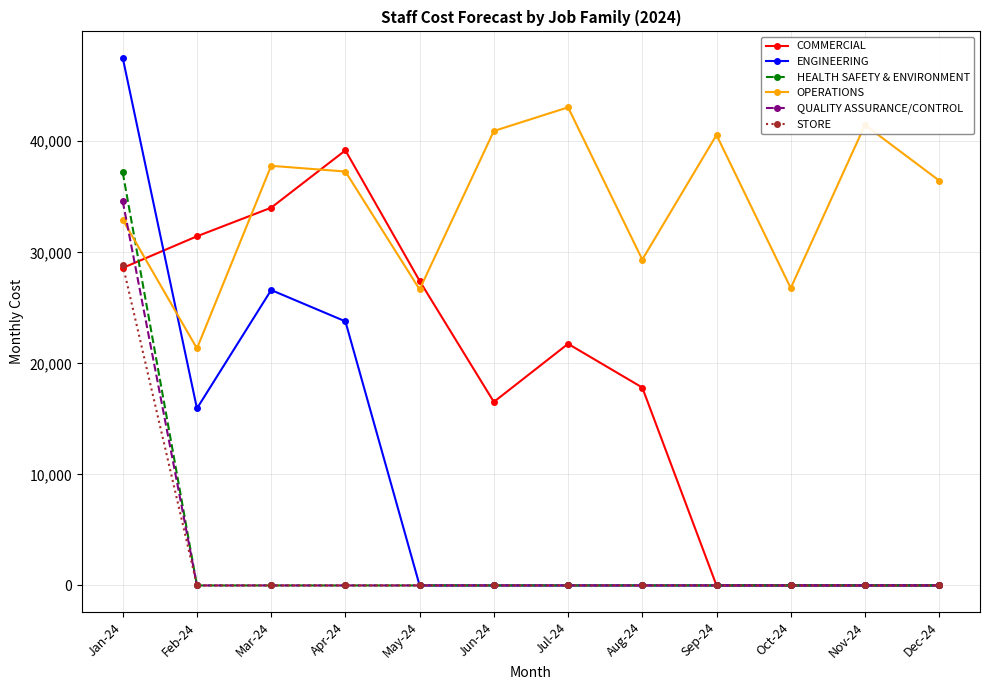

Between Feb-24 and Jul-24, which series saw the biggest shift?

OPERATIONS